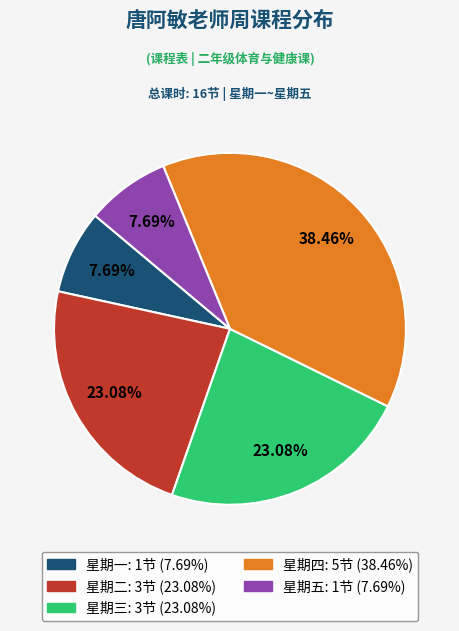

Is 星期三 the majority of the pie?

No